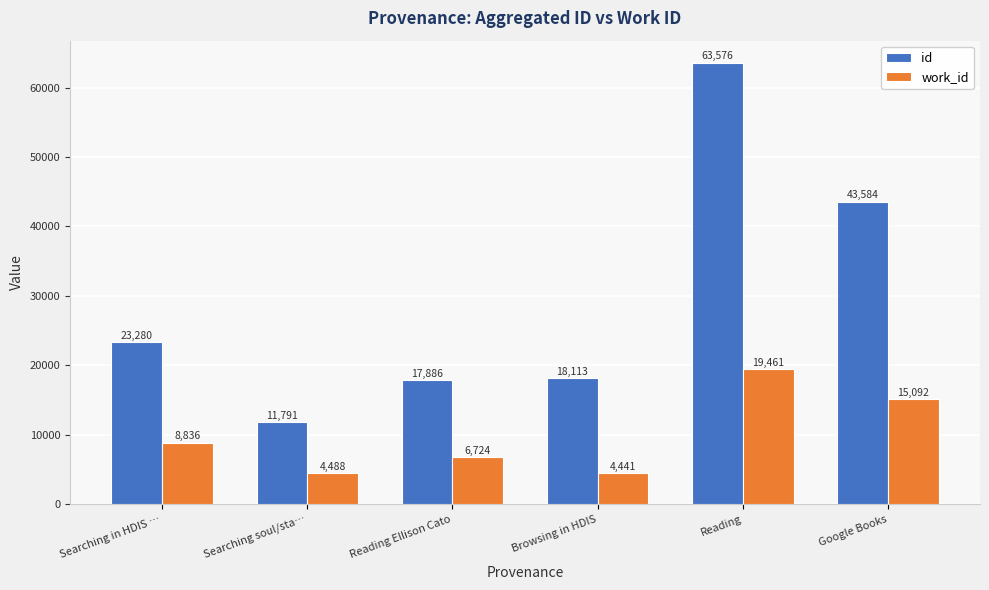

Is the value of work_id at Google Books greater than the value of id at Searching in HDIS …?

No